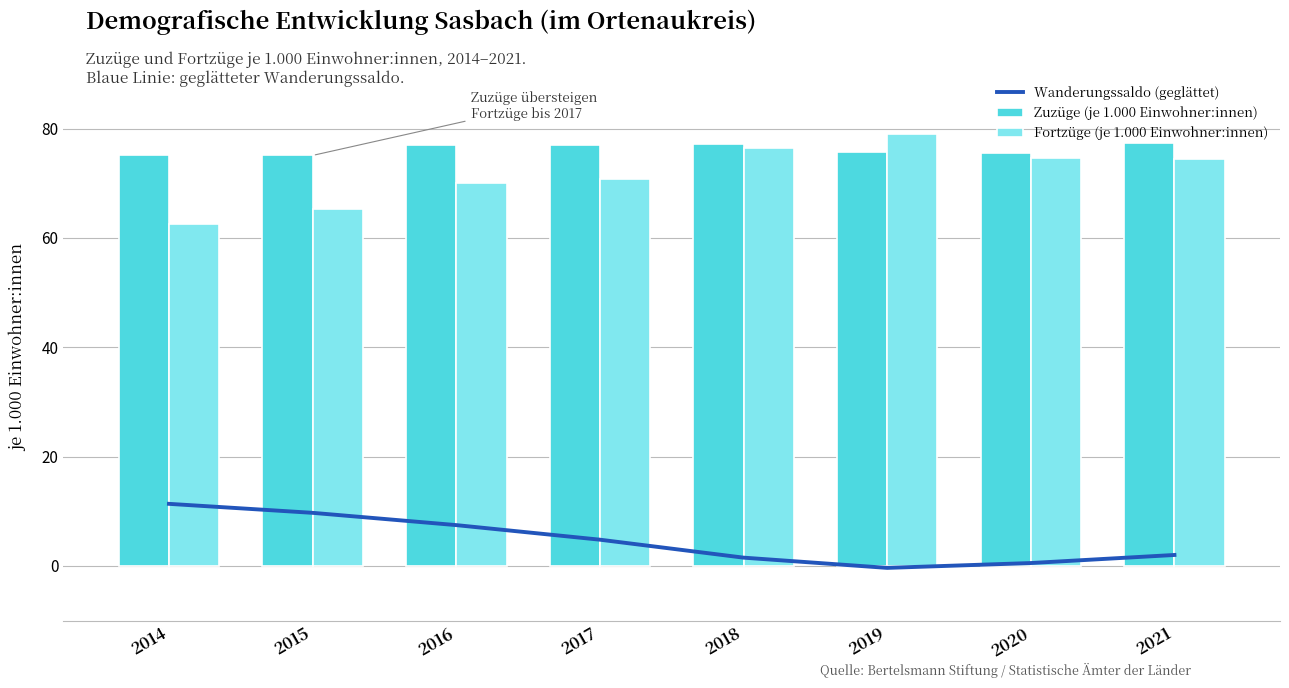

How many groups of bars are there?

8